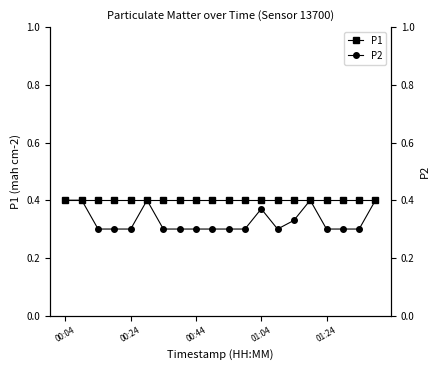

Which series has the largest total across all categories?

P1